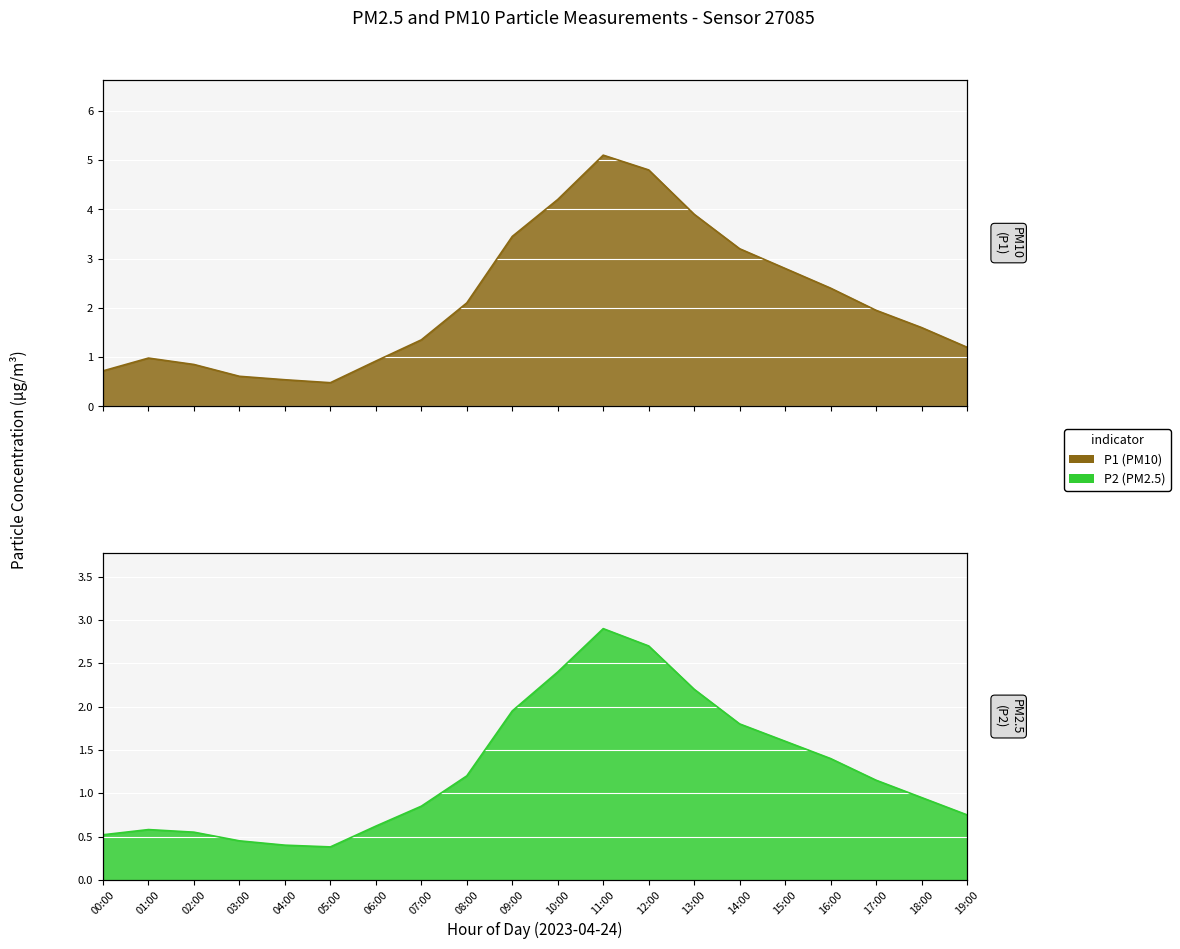

What is the average value of the P1 series?

2.2